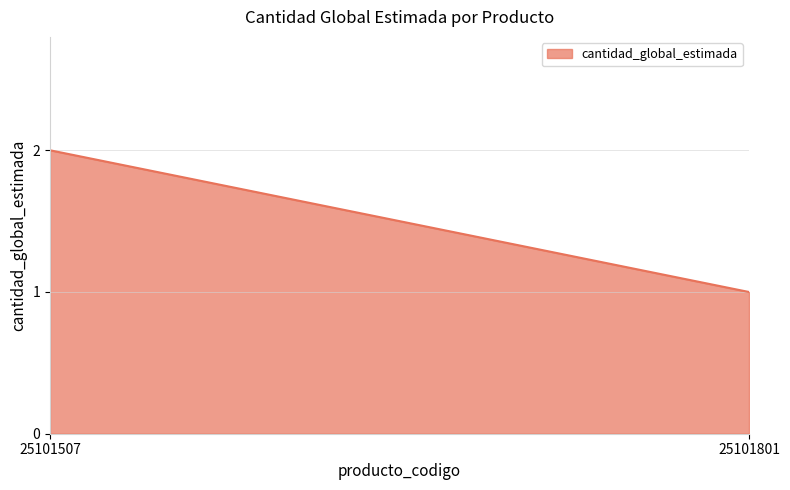

Reading right to left, extract all data points from this chart.

25101801=1	25101507=2